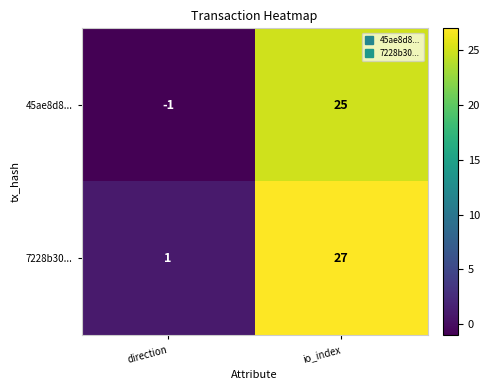

List the series in order of their peak value, lowest first.

45ae8d8..., 7228b30...